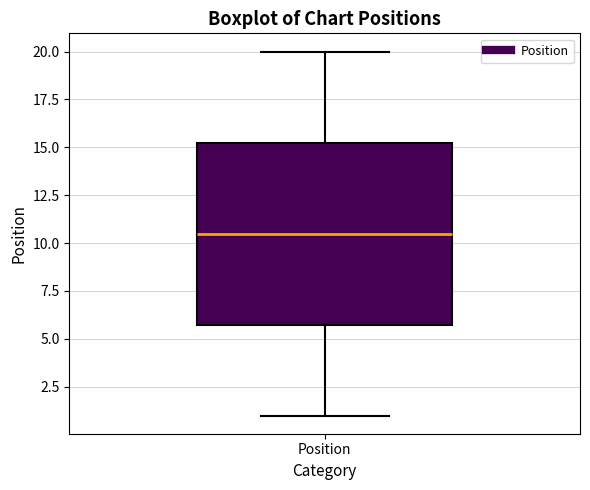

Read this box plot against the y-axis: the position of the median line, the range covered by the box, and the ends of both whiskers. The values are not printed on the chart, so give them approximately, as read against the axis.

median 10.5, box 6.0 to 15.5, whiskers 1.0 to 20.0